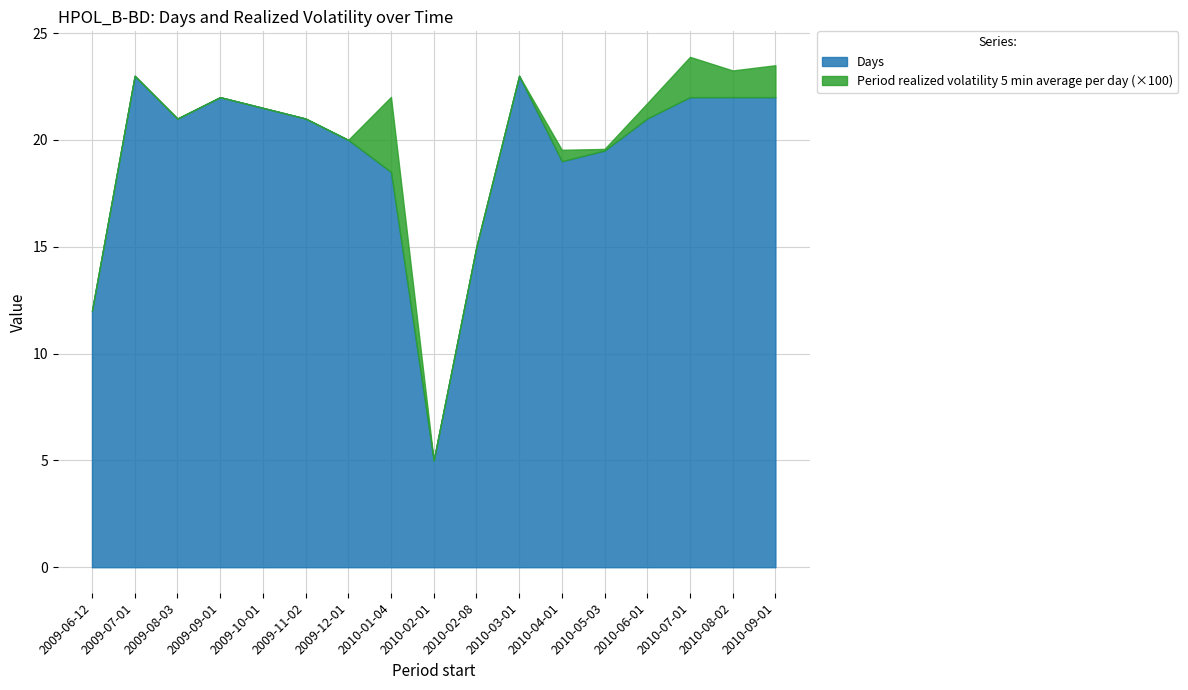

What is the total value across all series at 2009-10-01?

21.5